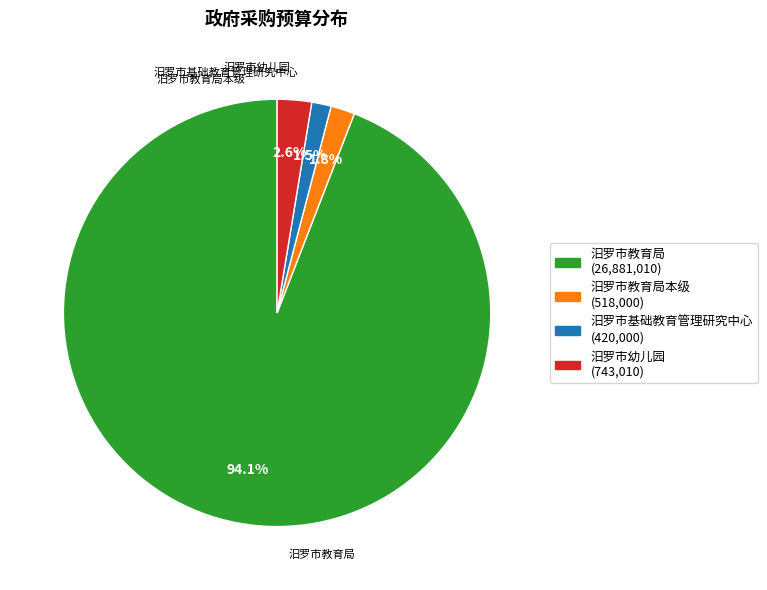

What is the change in value from 汨罗市教育局 to 汨罗市基础教育管理研究中心?

-26461010